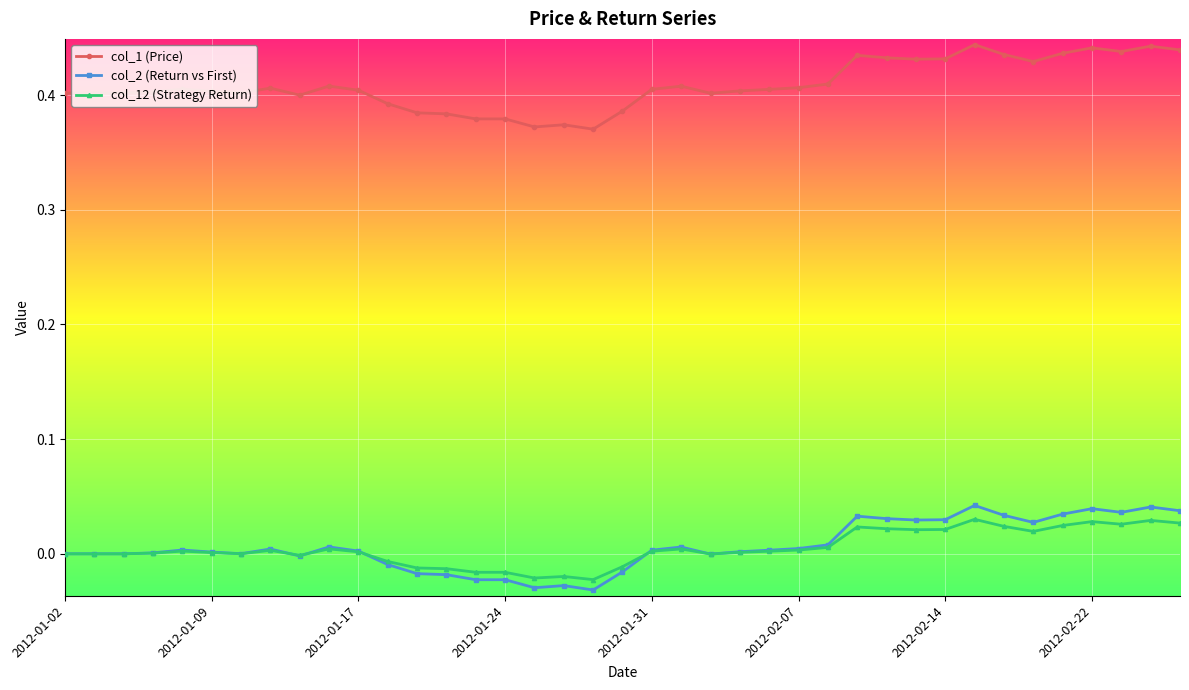

True or false: col_1 (Price) and col_12 (Strategy Return) intersect in this chart.

False